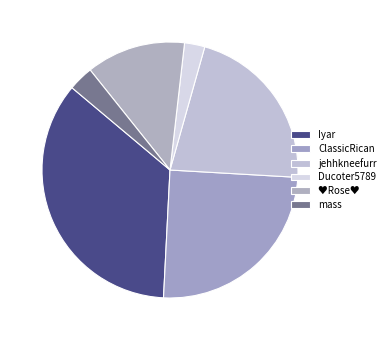

What is the total percentage of mass and Ducoter5789?

5.7%